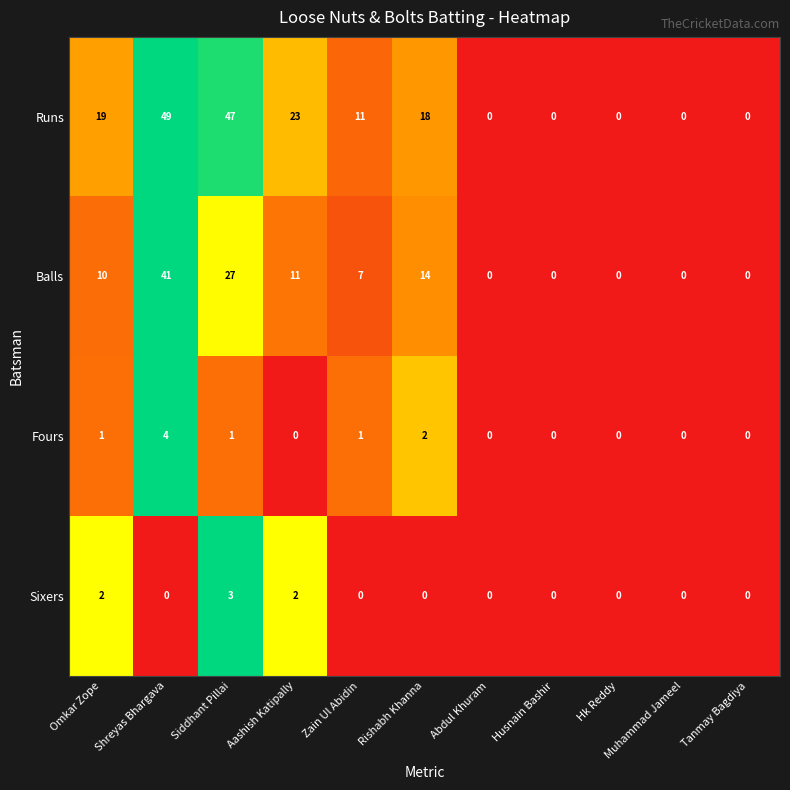

The Fours series shows 0 at Muhammad Jameel. True or false?

True